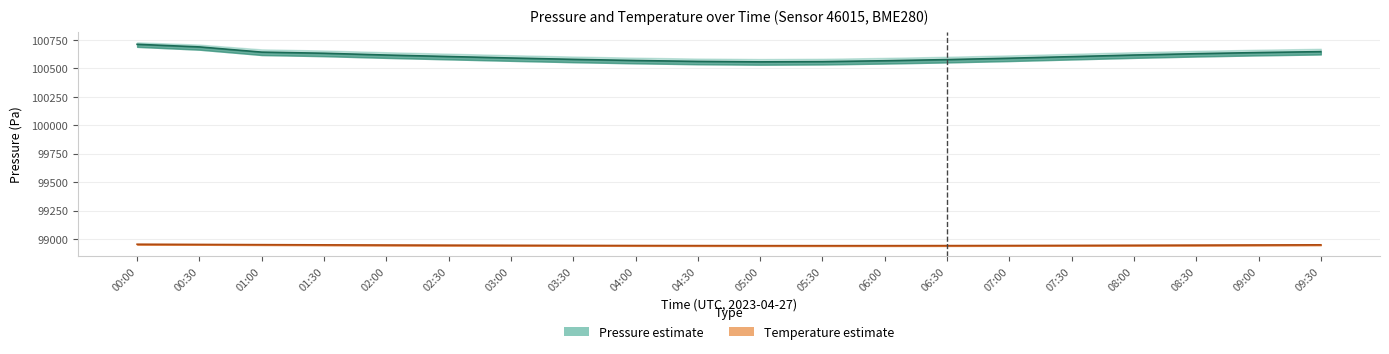

At which category does the chart reach its peak across all series?

00:00